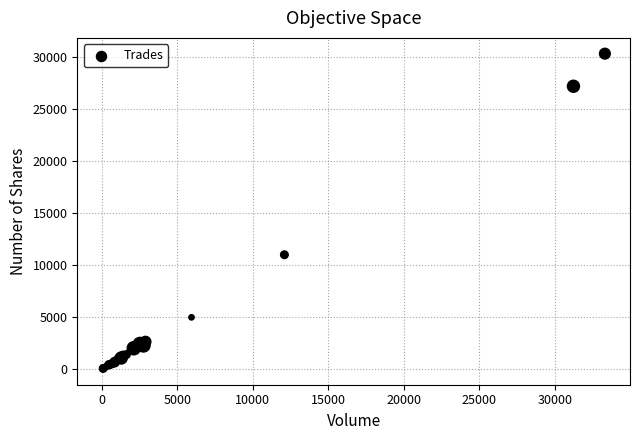

What Y value in the scatter plot is closest to 15162?

10997